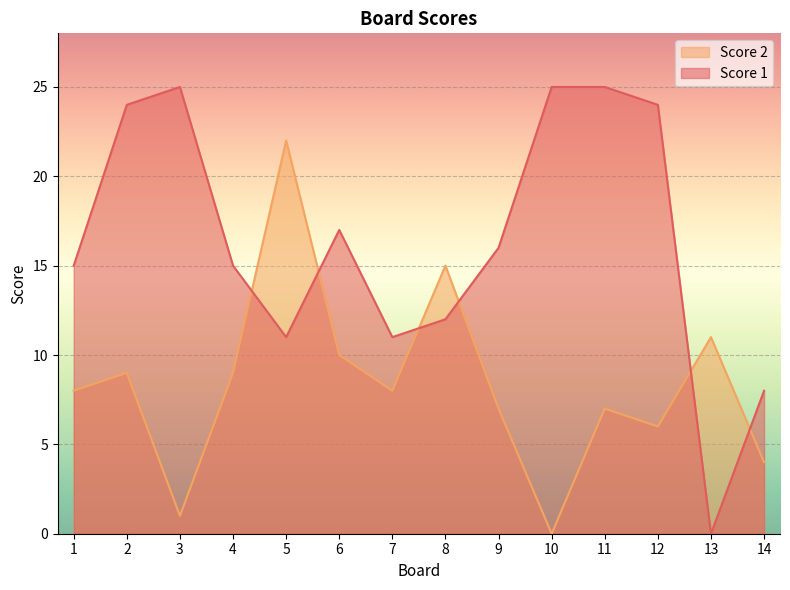

Which series has the widest spread of values?

Score 1